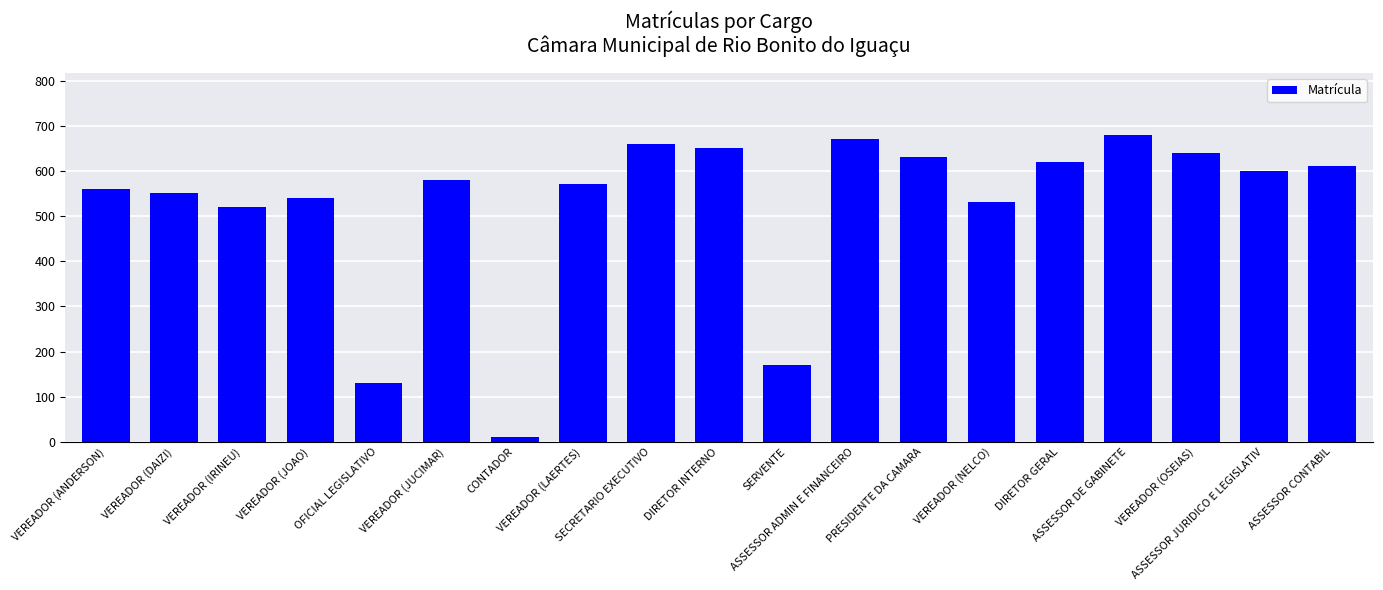

What is the sum of all values?

9939